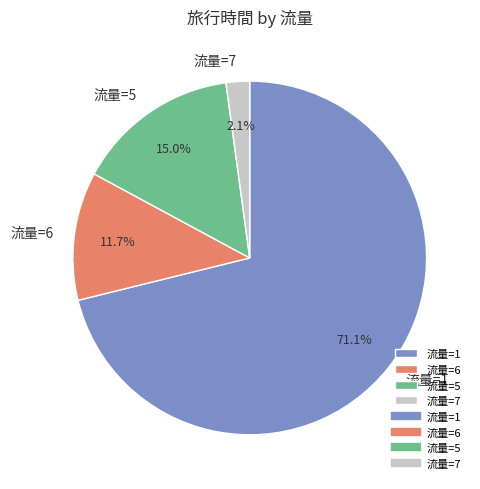

Which category has the smallest portion of the pie?

流量=7